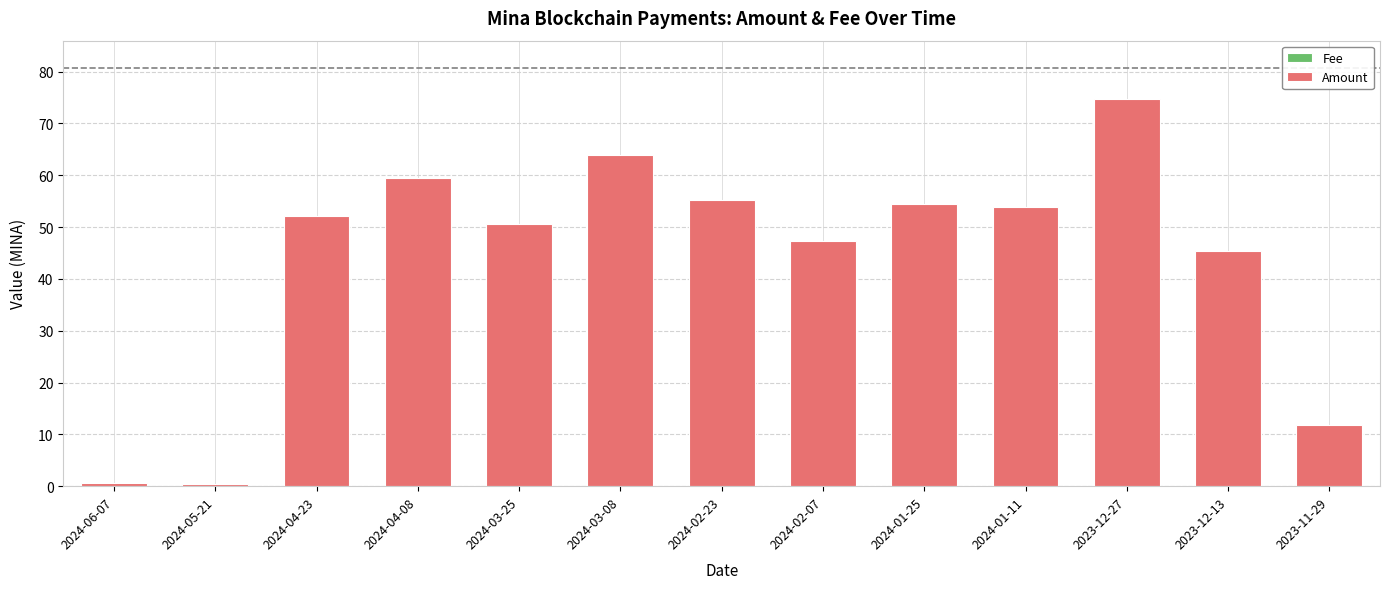

At which category is the sum across all series the highest?

2023-12-27